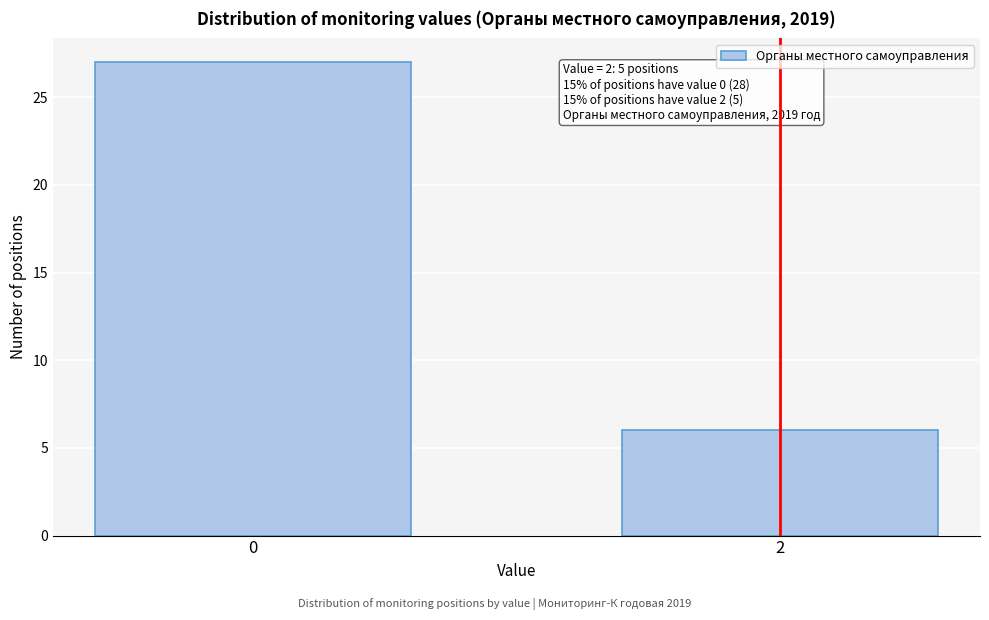

Reading left to right, extract all data points from this chart.

27	6